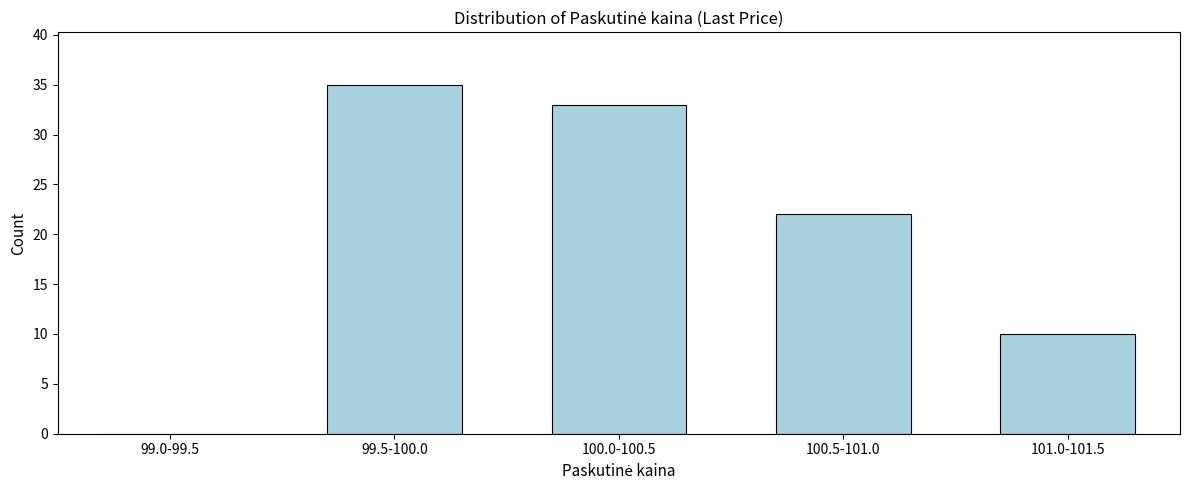

Reading right to left, transcribe all the data shown in this chart.

101.0-101.5=10	100.5-101.0=22	100.0-100.5=33	99.5-100.0=35	99.0-99.5=0